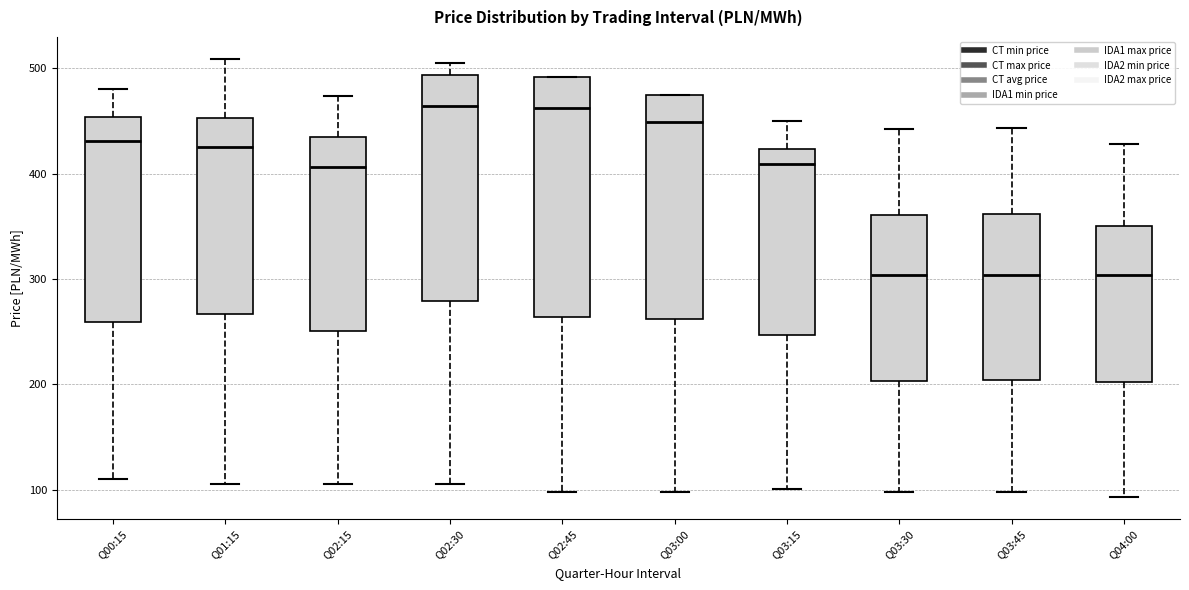

Which box is the tallest, from its lower edge to its upper edge?

Q02:45